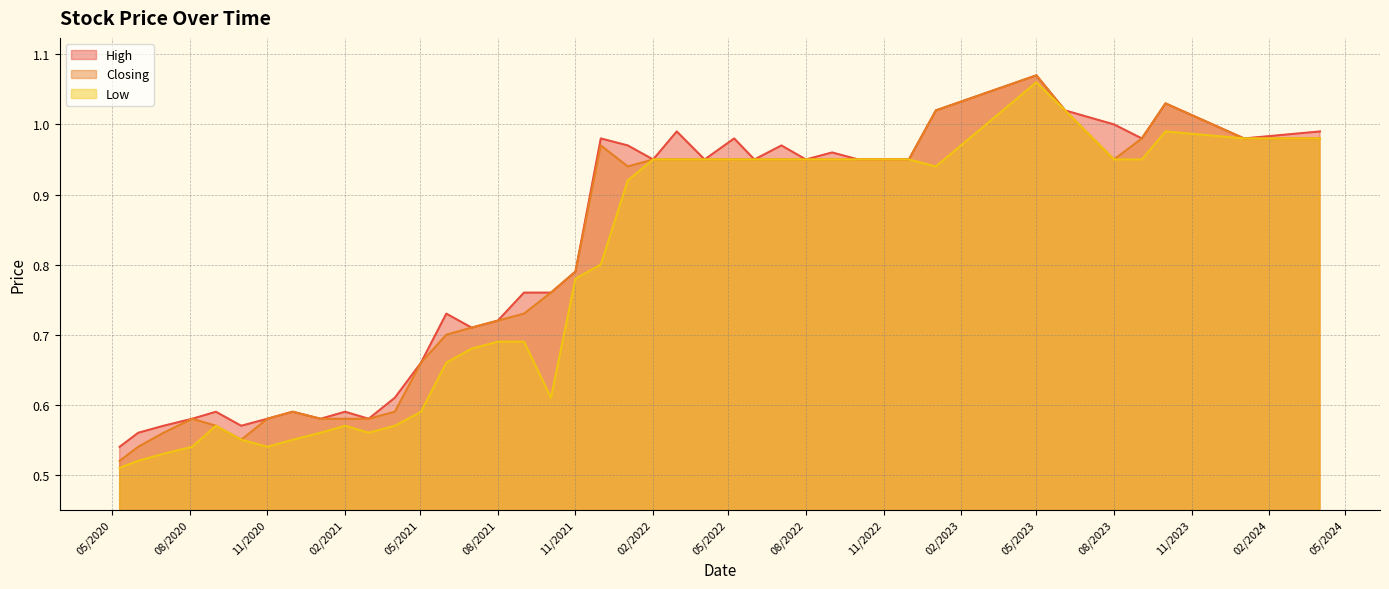

At which category is the sum across all series the highest?

01/05/2023